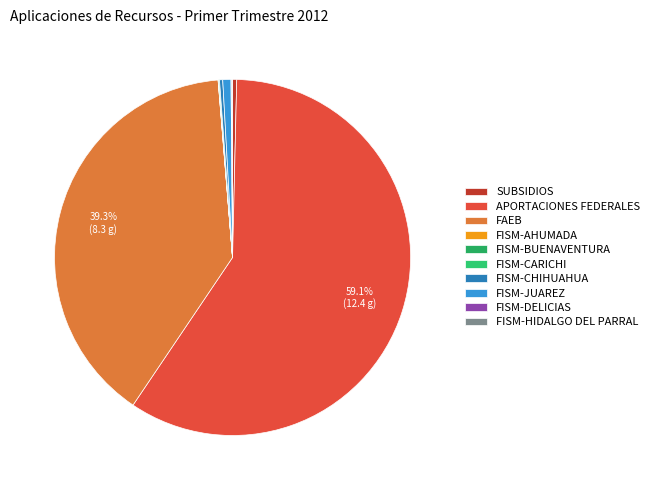

Count the number of slices in the pie.

10